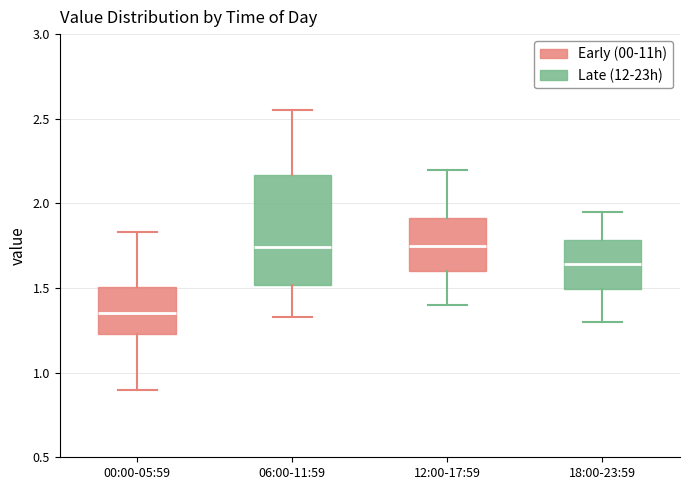

Where does the upper whisker of the box for 06:00-11:59 end on the y-axis? The values are not printed on the chart, so give them approximately, as read against the axis.

2.55